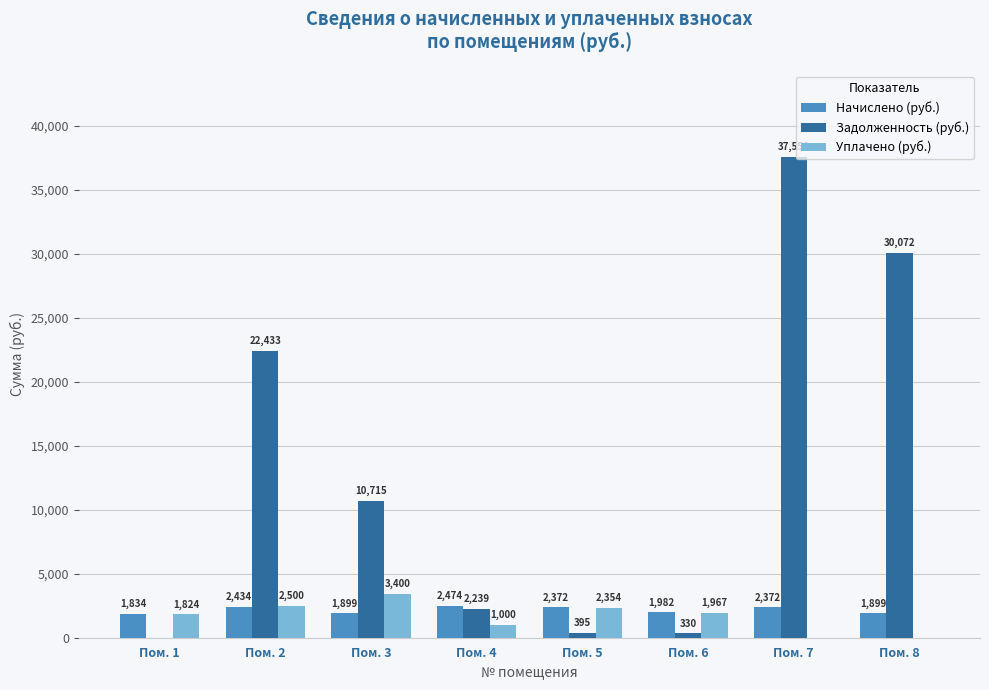

What is the maximum value shown in the chart?

37557.9